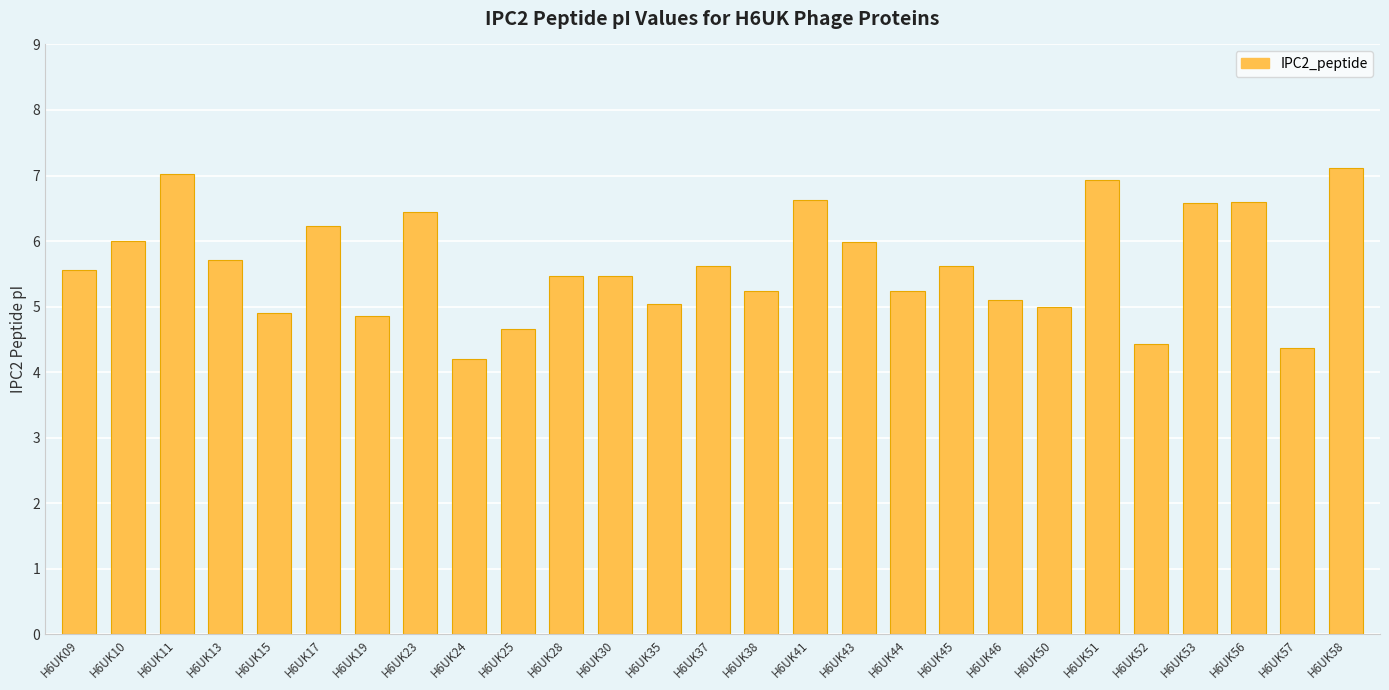

What is the greatest value displayed?

7.1